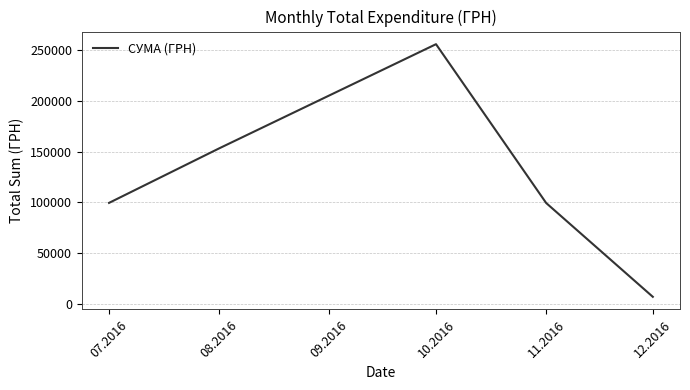

Read the value at 11.2016.

99317.8